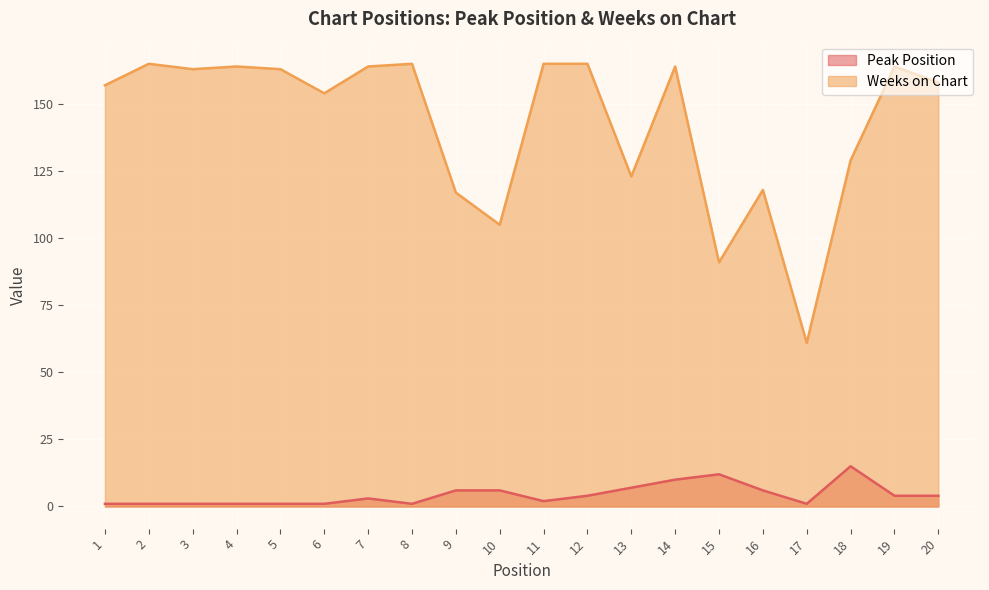

Which series changed the most between 6 and 9?

Weeks on Chart